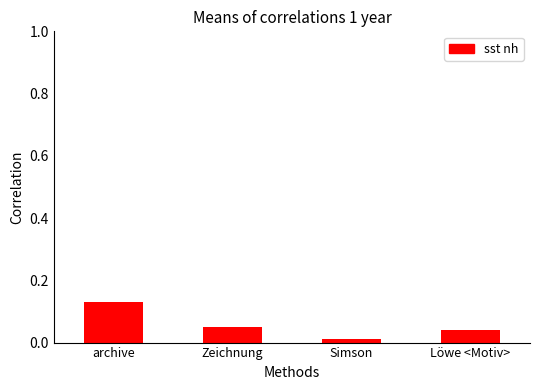

The chart shows a value of 0.0 at Zeichnung. True or false?

False